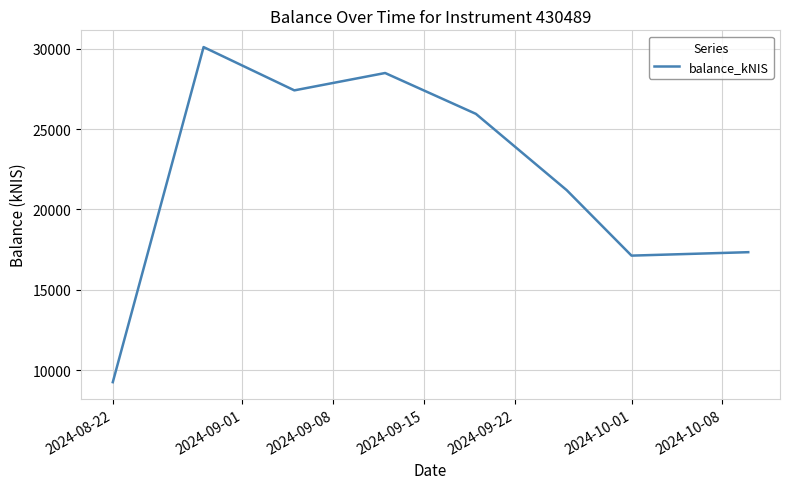

True or false: there are more than 2 points higher than both neighbors.

False